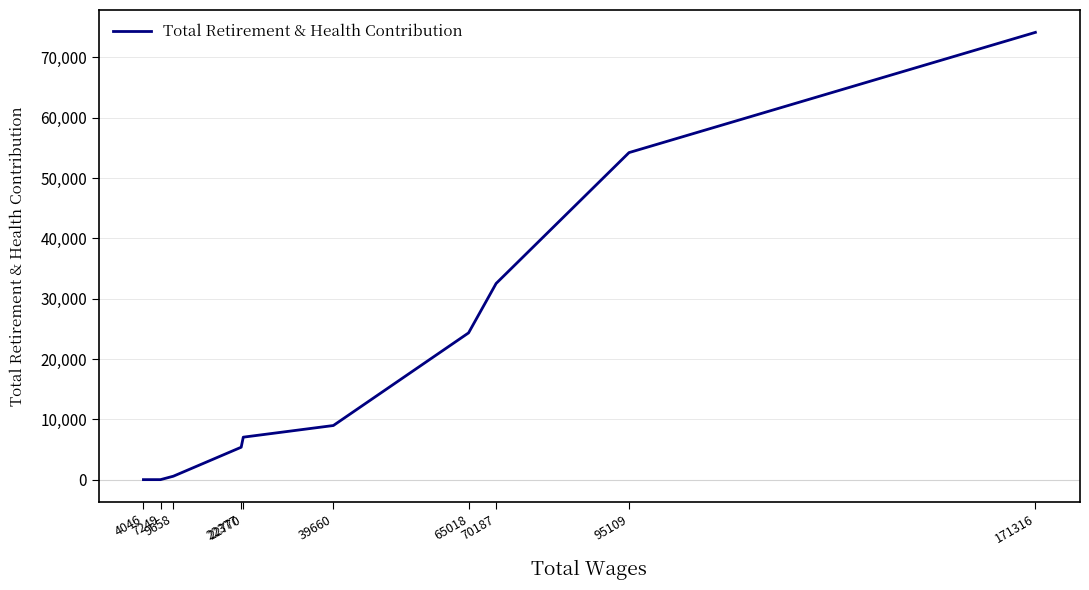

How many lines are shown in the chart?

1